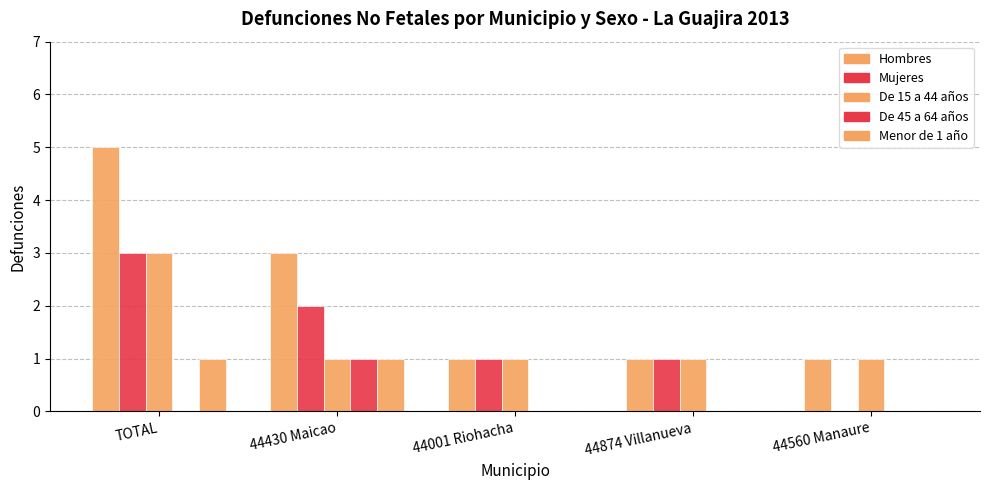

At which label does Mujeres first exceed 1?

TOTAL